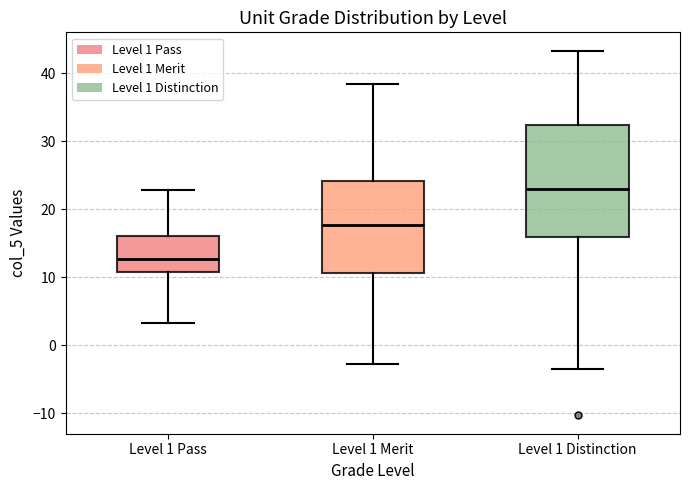

Which box's median line is the lowest?

Level 1 Pass